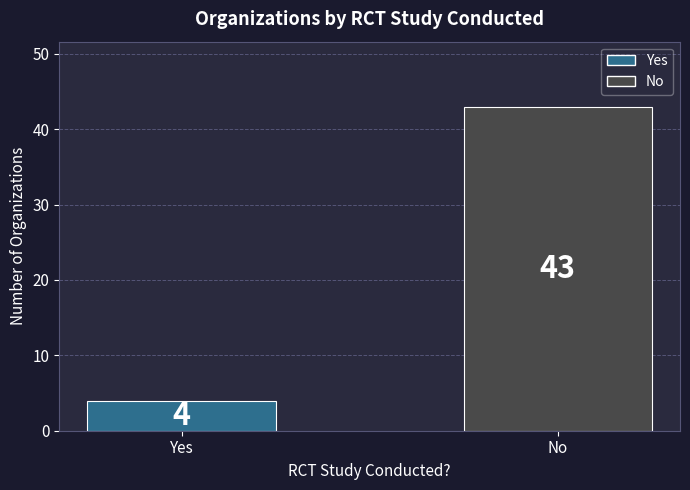

Which has a higher value, Yes or No?

No